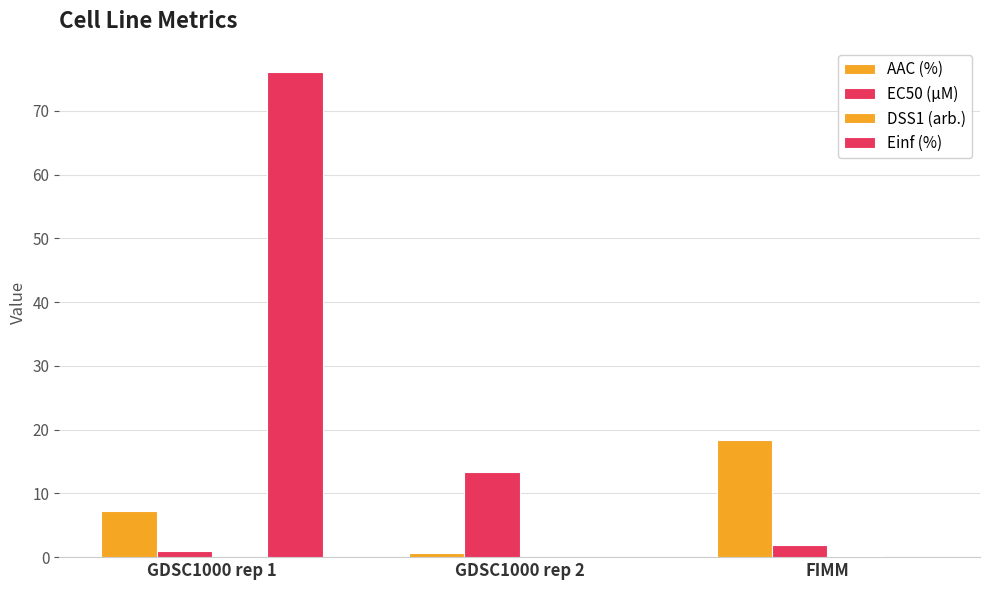

Reading left to right, transcribe all the data shown in this chart.

AAC (%): GDSC1000 rep 1=7.2	GDSC1000 rep 2=0.6	FIMM=18.3
EC50 (µM): GDSC1000 rep 1=1.0	GDSC1000 rep 2=13.3	FIMM=1.9
DSS1 (arb.): GDSC1000 rep 1=0.0	GDSC1000 rep 2=0.0	FIMM=0.2
Einf (%): GDSC1000 rep 1=76.1	GDSC1000 rep 2=0.0	FIMM=0.0